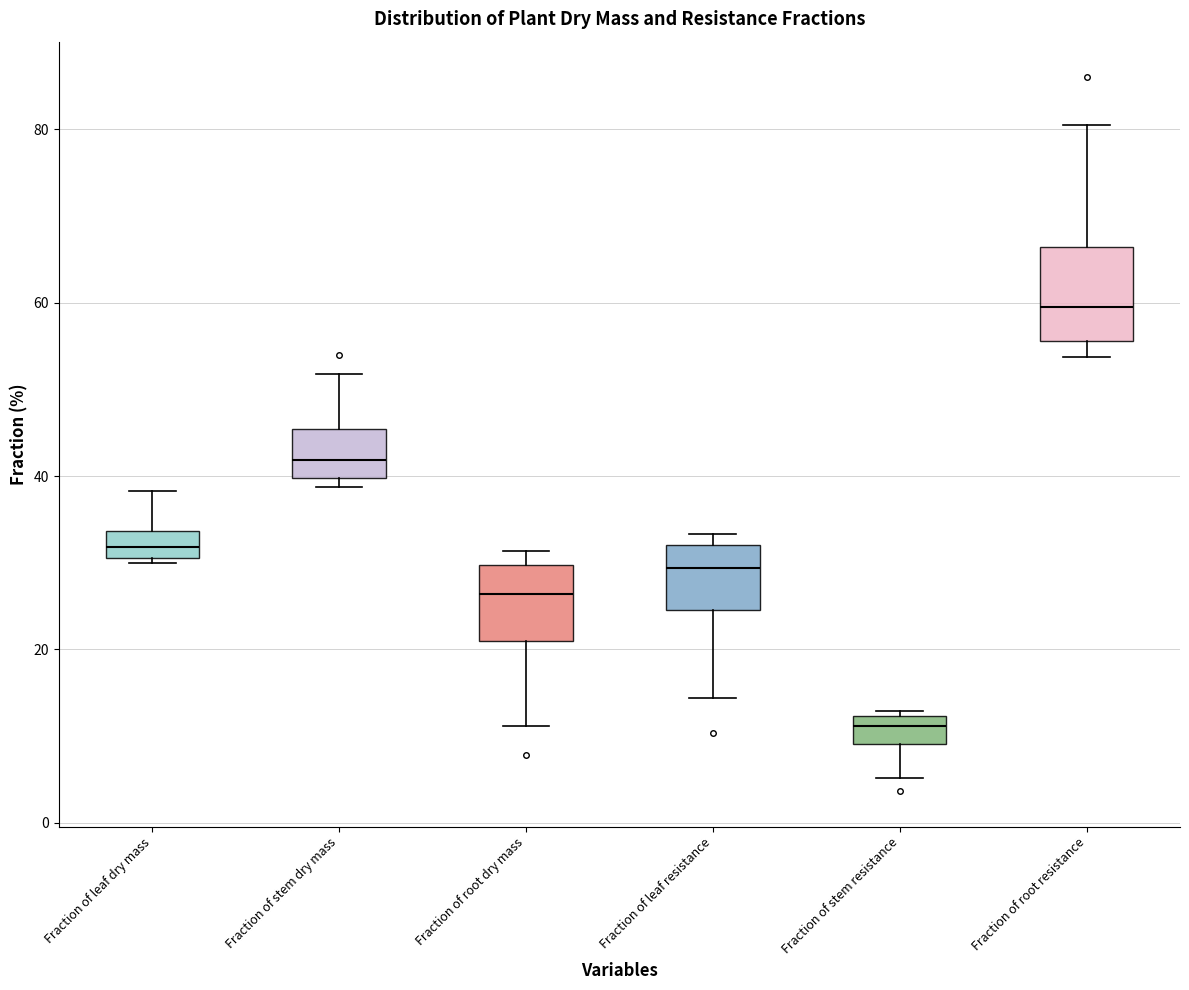

Reading left to right, transcribe this box plot: for each box, give where its median line is, the range the box spans, and where its two whiskers end, as read against the y-axis. The values are not printed on the chart, so give them approximately, as read against the axis.

Fraction of leaf dry mass: median 32, box 30 to 34, whiskers 30 to 38
Fraction of stem dry mass: median 42, box 40 to 46, whiskers 38 to 52
Fraction of root dry mass: median 26, box 20 to 30, whiskers 12 to 32
Fraction of leaf resistance: median 30, box 24 to 32, whiskers 14 to 34
Fraction of stem resistance: median 12 (inside the box), box 10 to 12, whiskers 6 to 12
Fraction of root resistance: median 60, box 56 to 66, whiskers 54 to 80